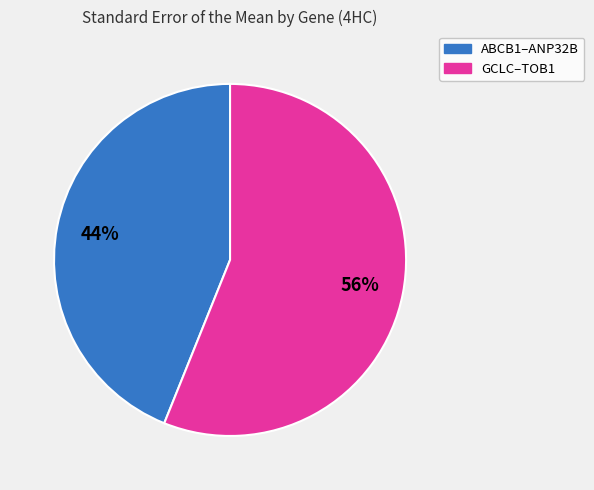

To the nearest percent, what is the difference between the largest and smallest slice percentages?

12%